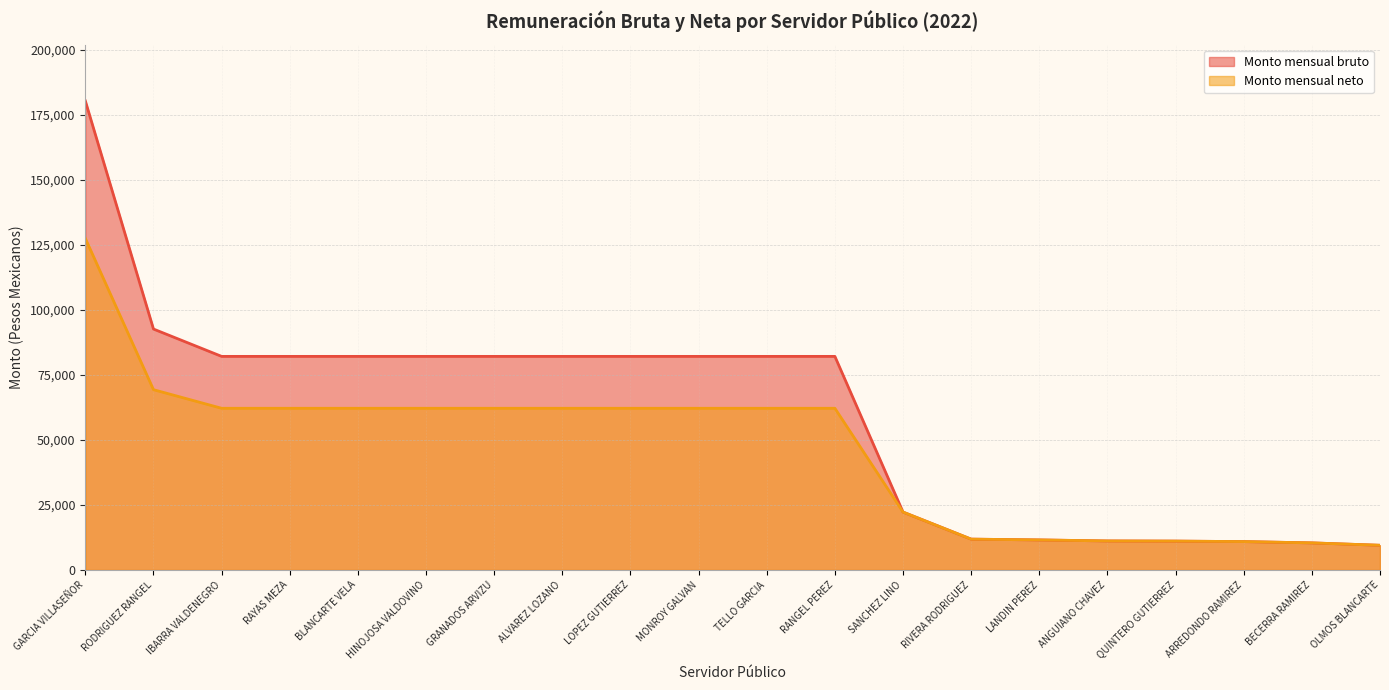

What is the difference between the maximum and second lowest values in the Monto mensual bruto series?

169923.2